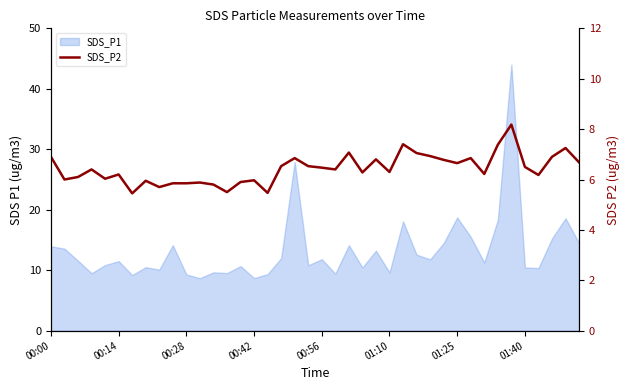

Which has a higher value, 14 or 11?

14